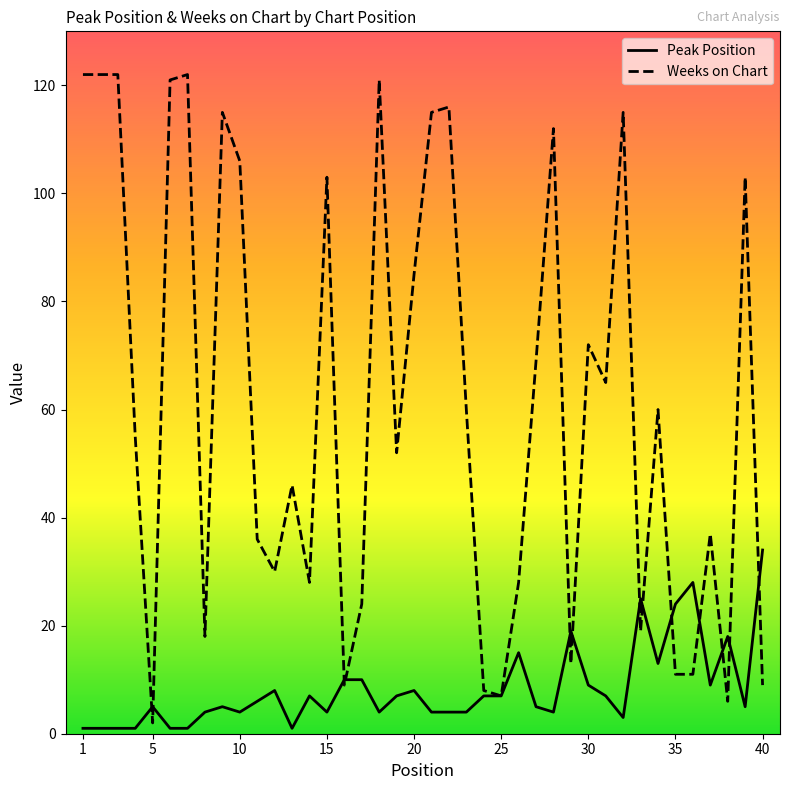

What is the minimum value for Weeks on Chart?

2